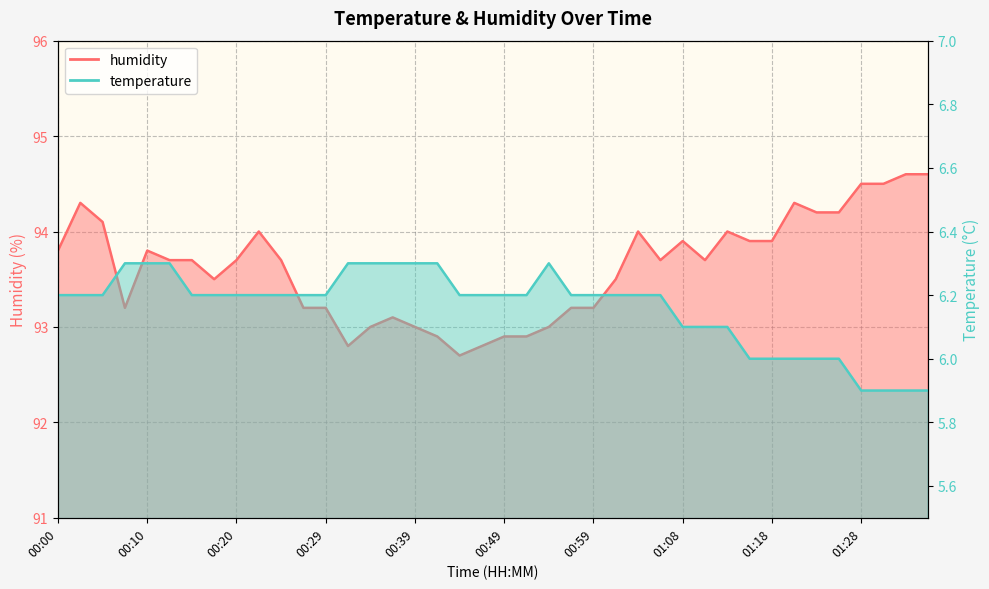

Rank the series at 00:56 from highest to lowest value.

humidity, temperature